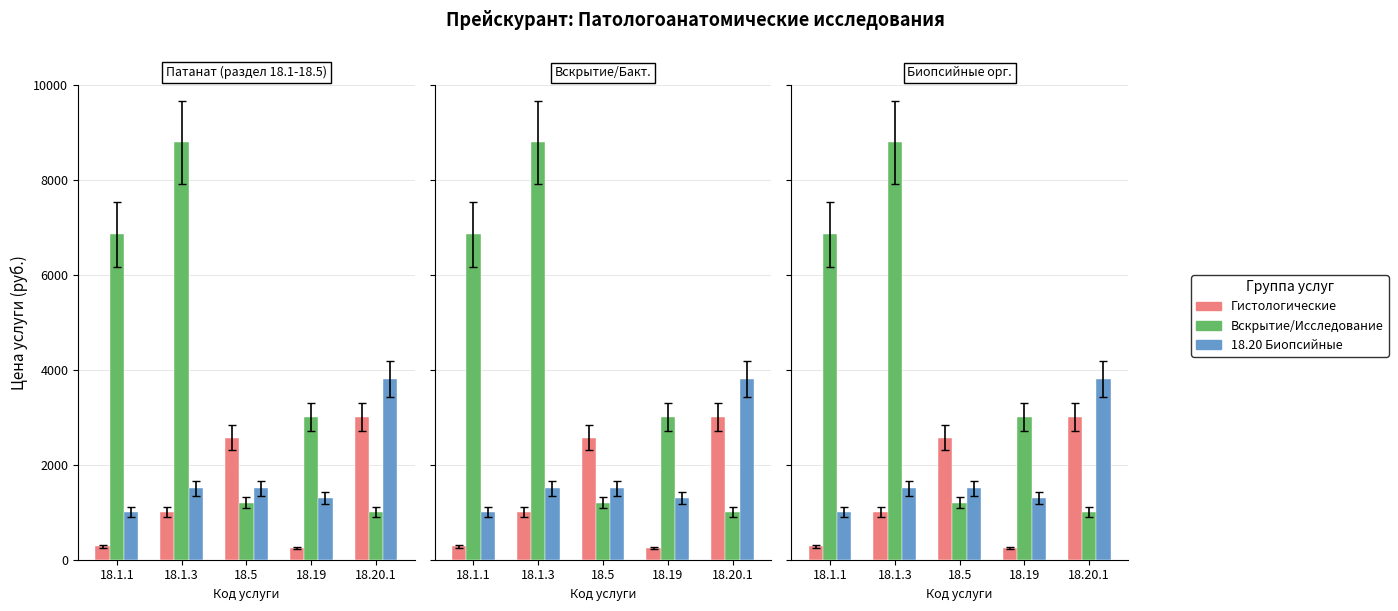

What is the sum of all Вскрытие/Исследование values?

20835